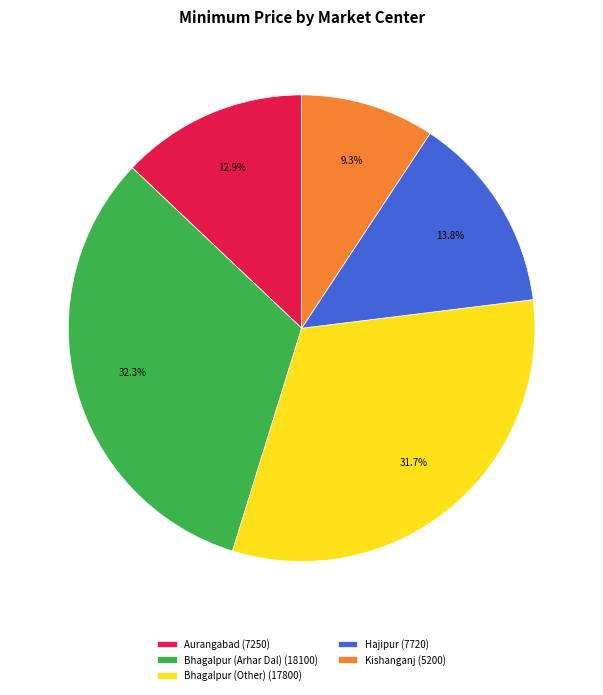

Which category has the biggest portion of the pie?

Bhagalpur (Arhar Dal)